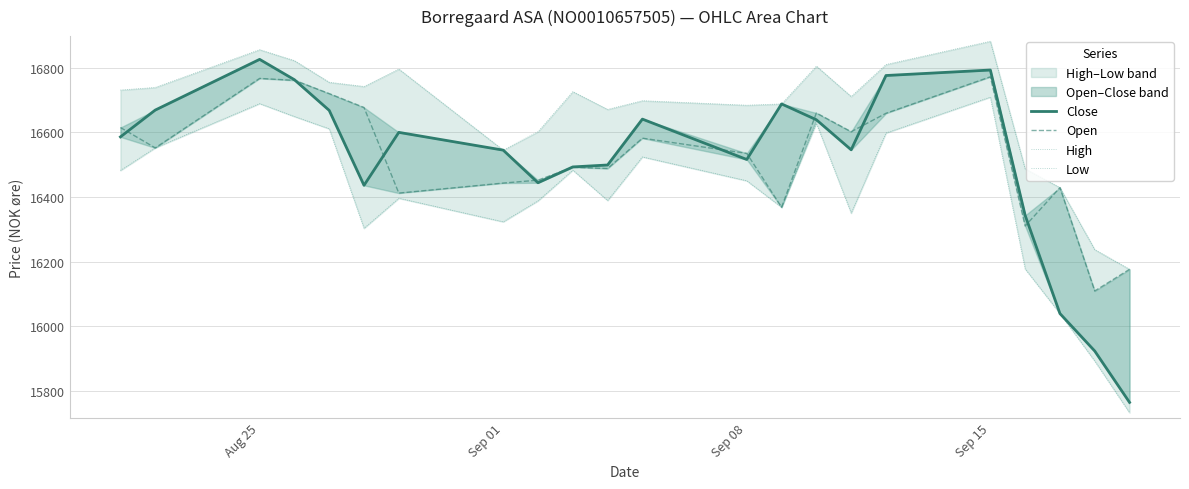

Reading left to right, what are all the values shown in this chart?

Close: 16586	16669	16826	16763	16668	16436	16600	16545	16444	16493	16499	16641	16516	16688	16639	16546	16776	16793	16343	16039	15923	15764
Open: 16615	16552	16767	16761	16720	16677	16412	16443	16452	16492	16488	16582	16535	16368	16660	16602	16659	16772	16310	16429	16109	16176
High: 16731	16739	16856	16822	16755	16742	16796	16545	16602	16726	16671	16698	16684	16688	16805	16711	16810	16882	16487	16429	16237	16176
Low: 16482	16552	16689	16649	16611	16303	16396	16323	16388	16483	16389	16524	16450	16368	16628	16350	16598	16709	16177	16039	15892	15732